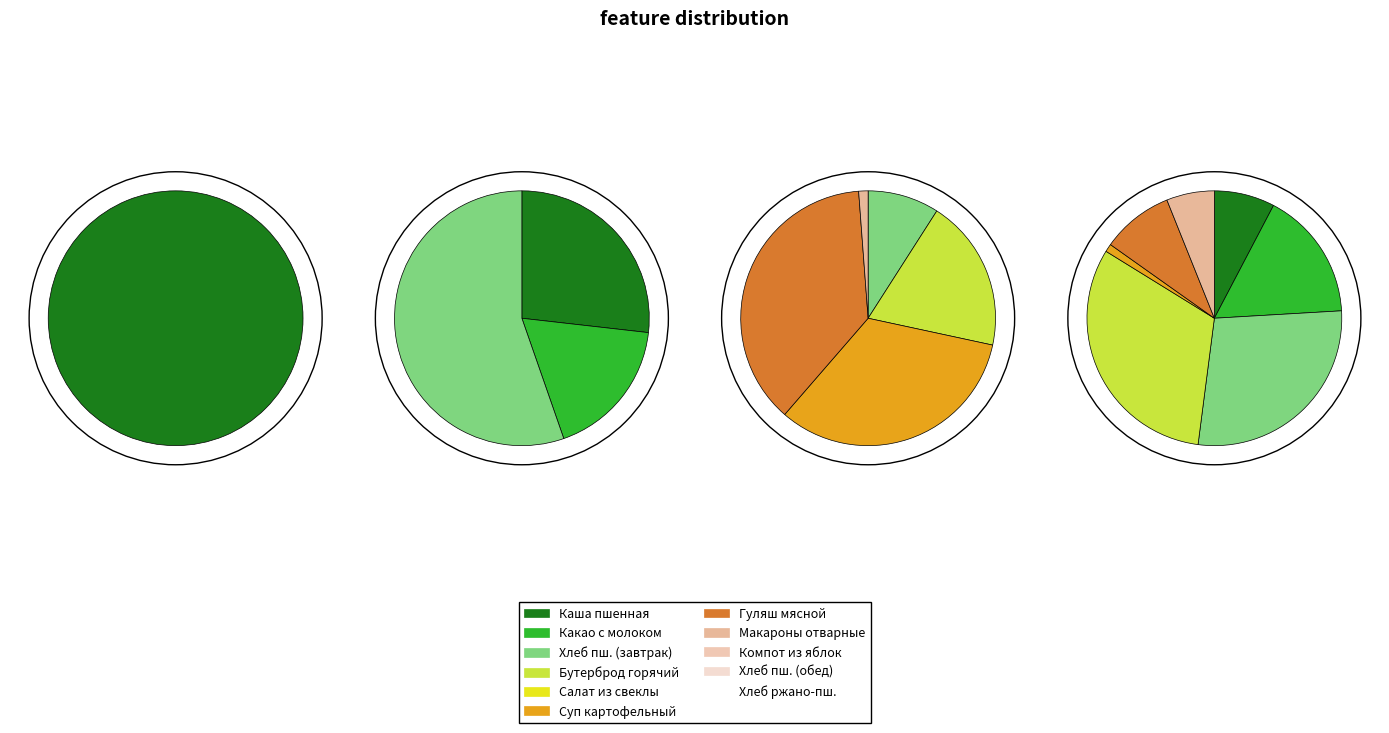

To the nearest percent, what percentage of the pie is Хлеб пшеничный (обед)?

5%